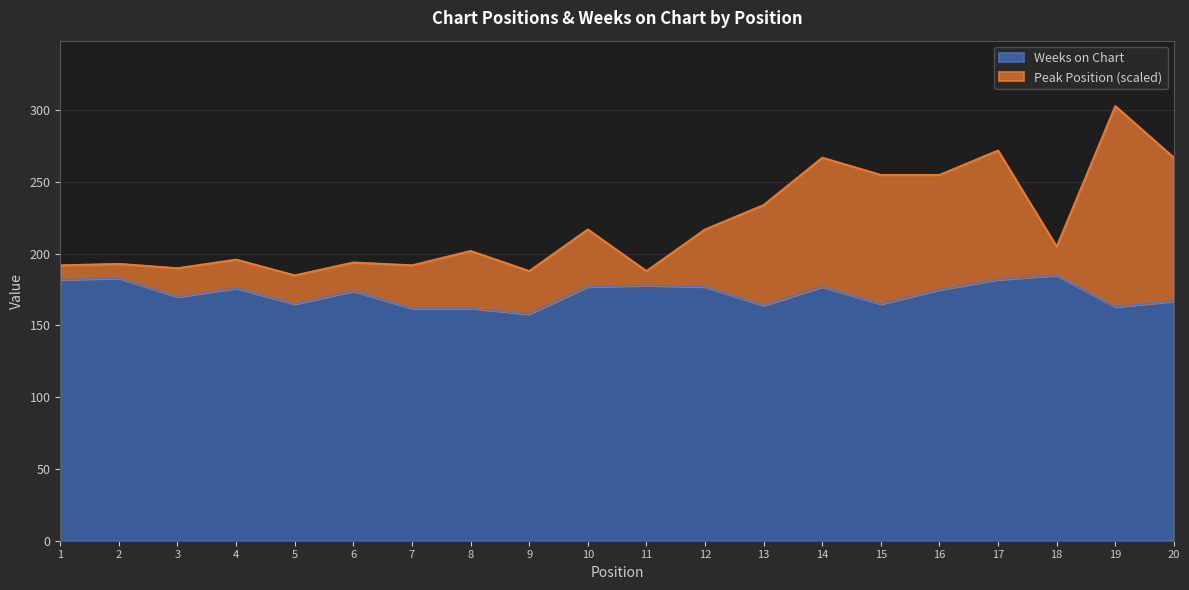

Where does the data first go above 175?

1